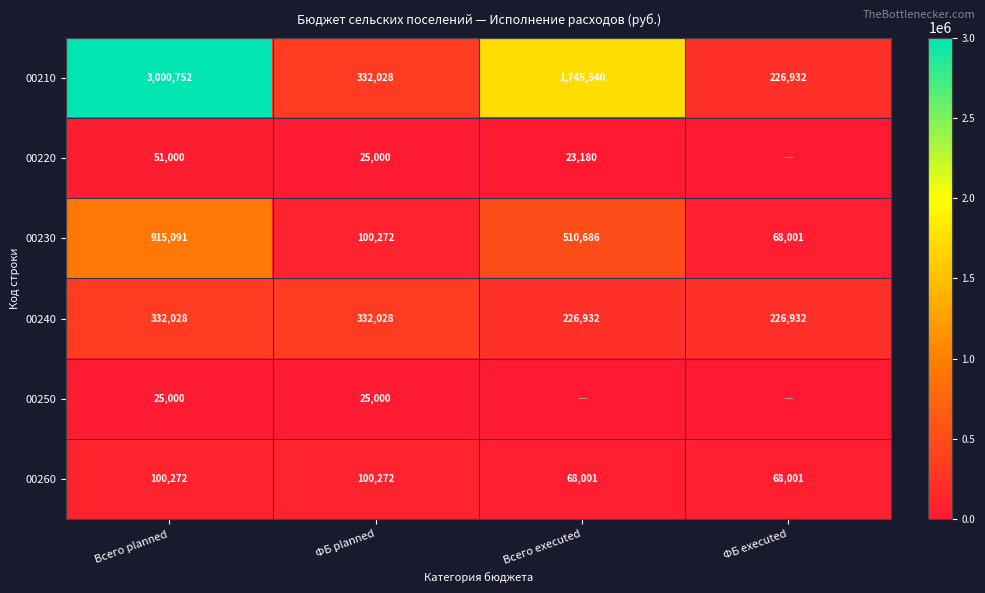

What is the difference between the second highest and minimum values in the 00260 series?

32271